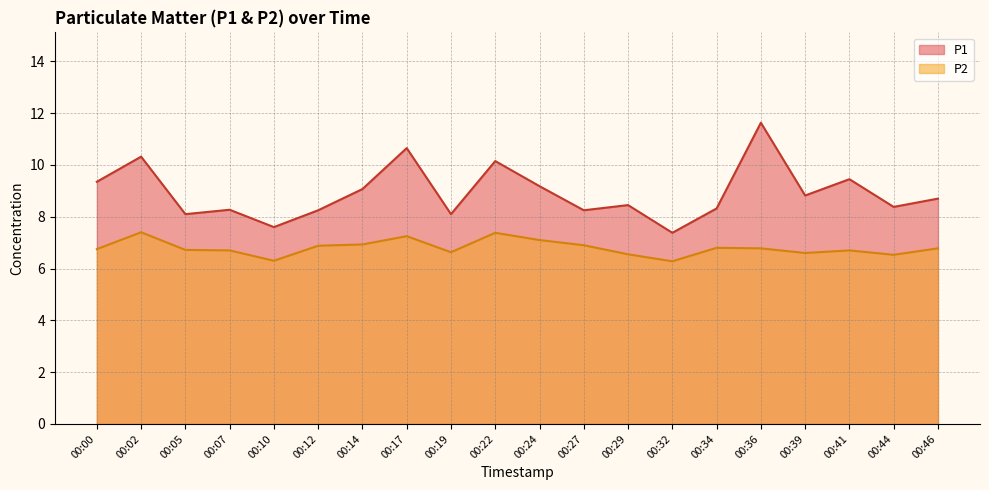

At which category is the sum across all series the highest?

00:36